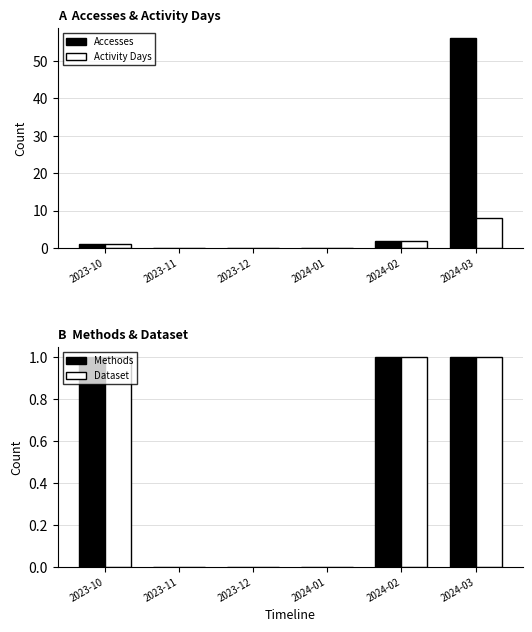

How many bars are there in each group?

4